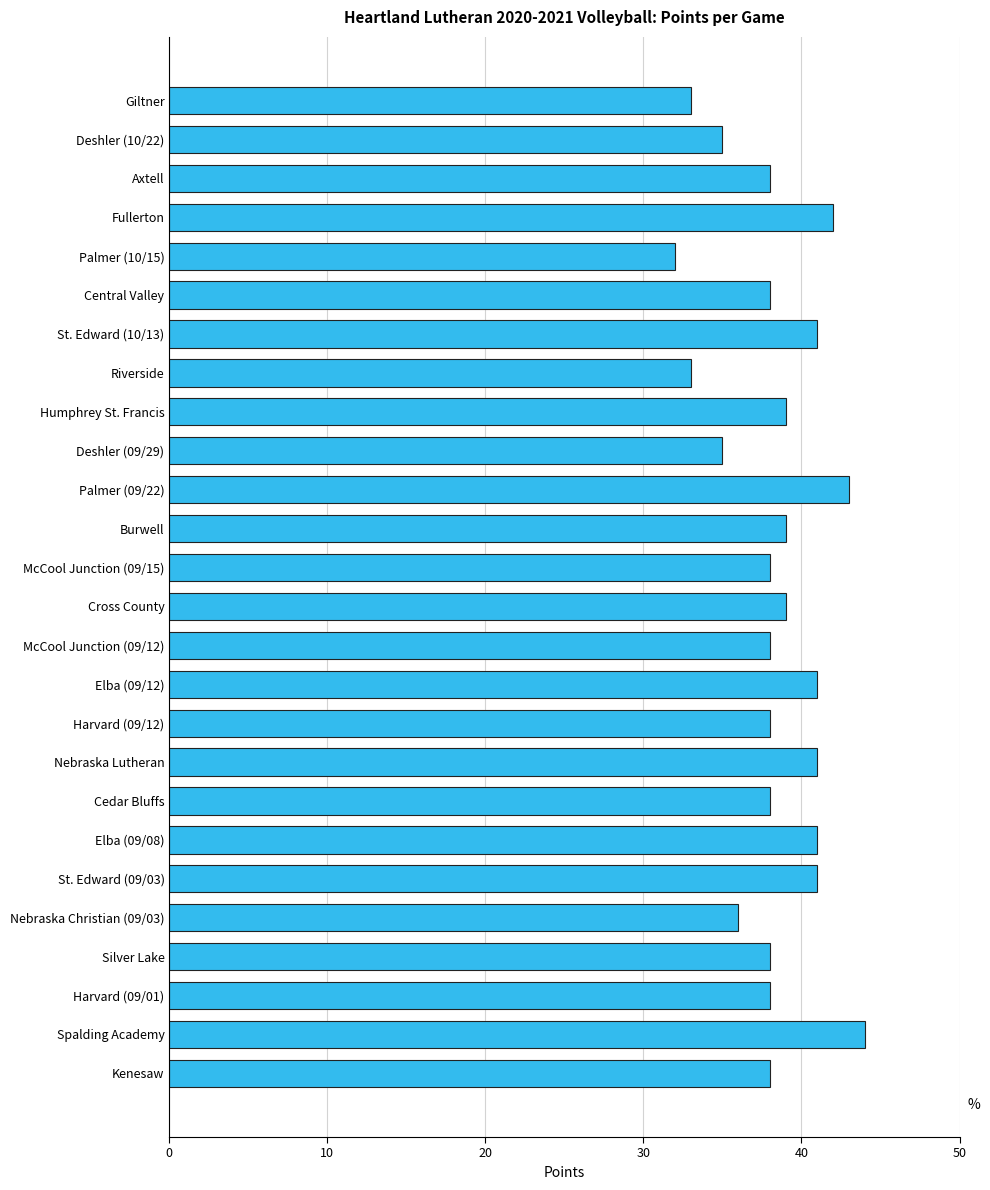

The value at Kenesaw is 38. True or false?

True